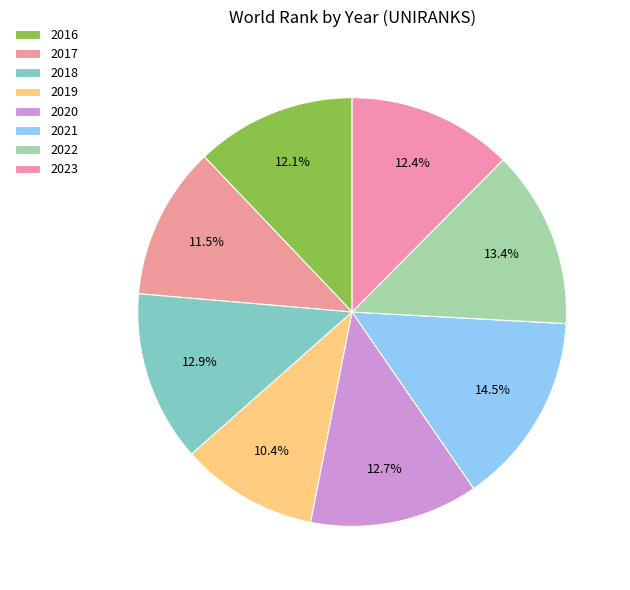

How many slices are in this pie chart?

8